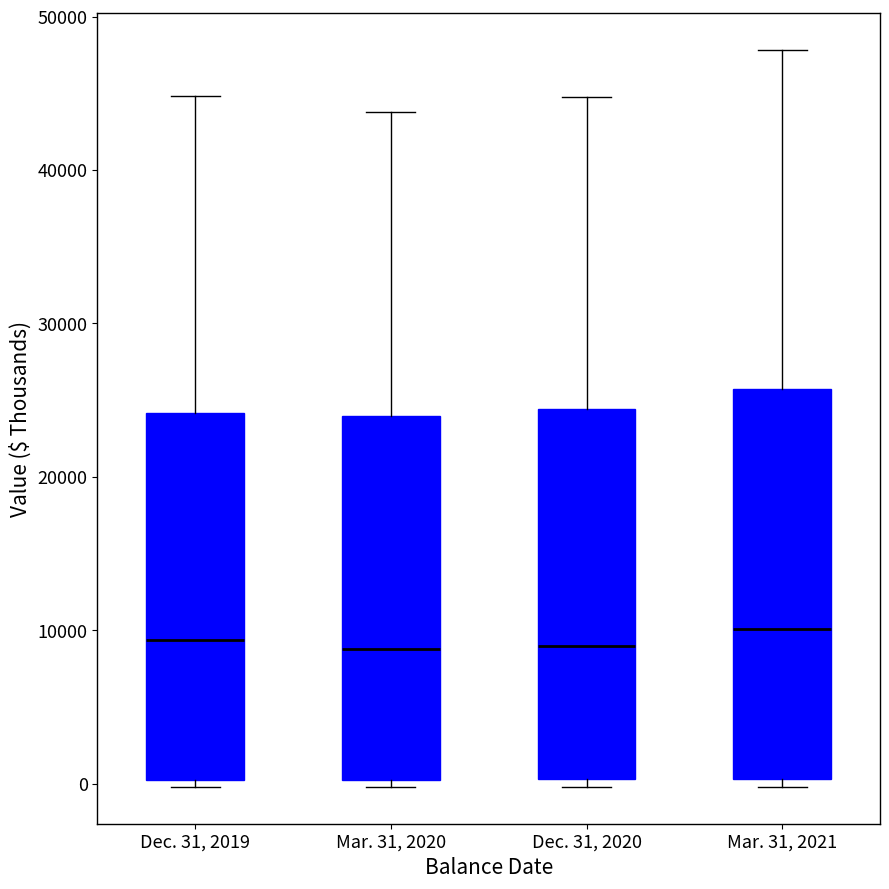

Reading left to right, transcribe this box plot: for each box, give where its median line is, the range the box spans, and where its two whiskers end, as read against the y-axis. The values are not printed on the chart, so give them approximately, as read against the axis.

Dec. 31, 2019: median 9000, box 0 to 24000, whiskers 0 (just below the box's lower edge) to 45000
Mar. 31, 2020: median 9000, box 0 to 24000, whiskers 0 (just below the box's lower edge) to 44000
Dec. 31, 2020: median 9000, box 0 to 24000, whiskers 0 (just below the box's lower edge) to 45000
Mar. 31, 2021: median 10000, box 0 to 26000, whiskers 0 (just below the box's lower edge) to 48000